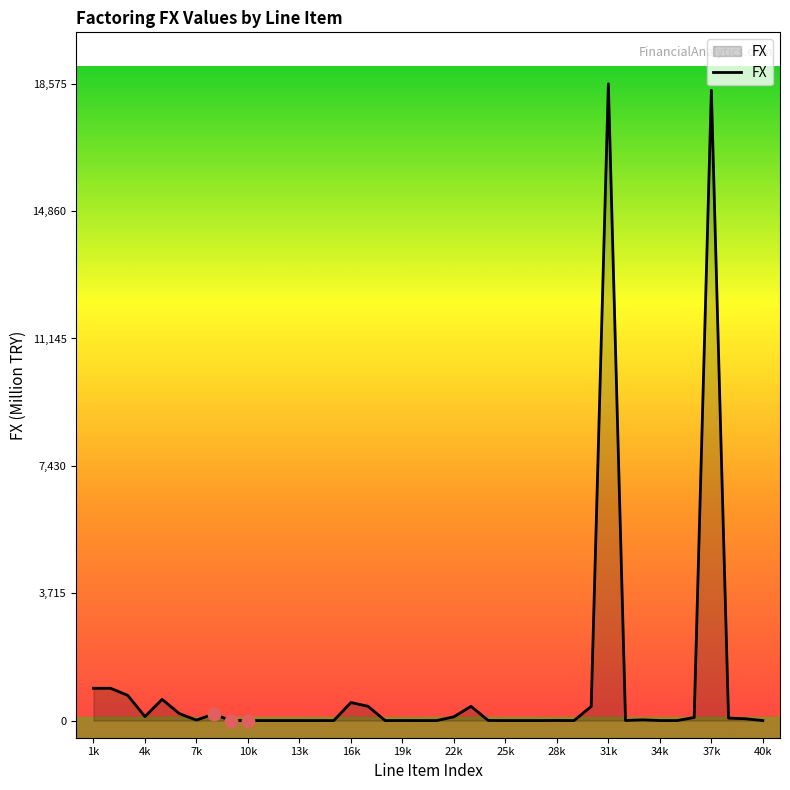

What is the difference between the maximum and minimum values?

18575